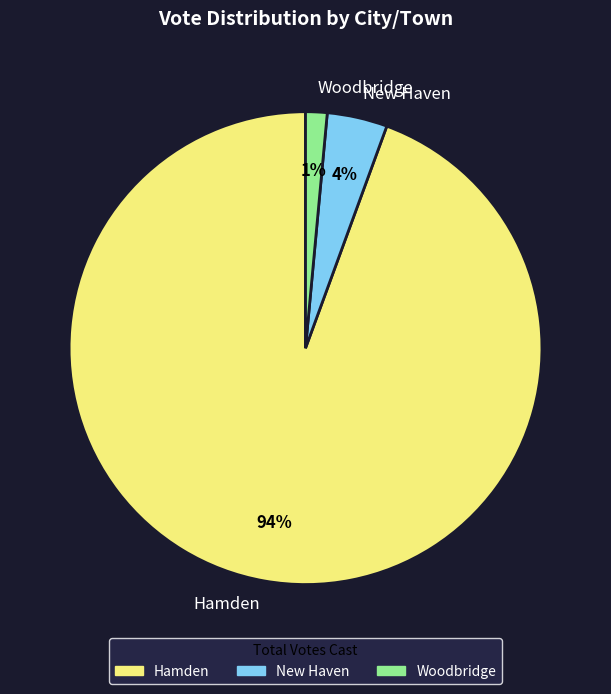

What is the smallest slice in the pie chart?

Woodbridge